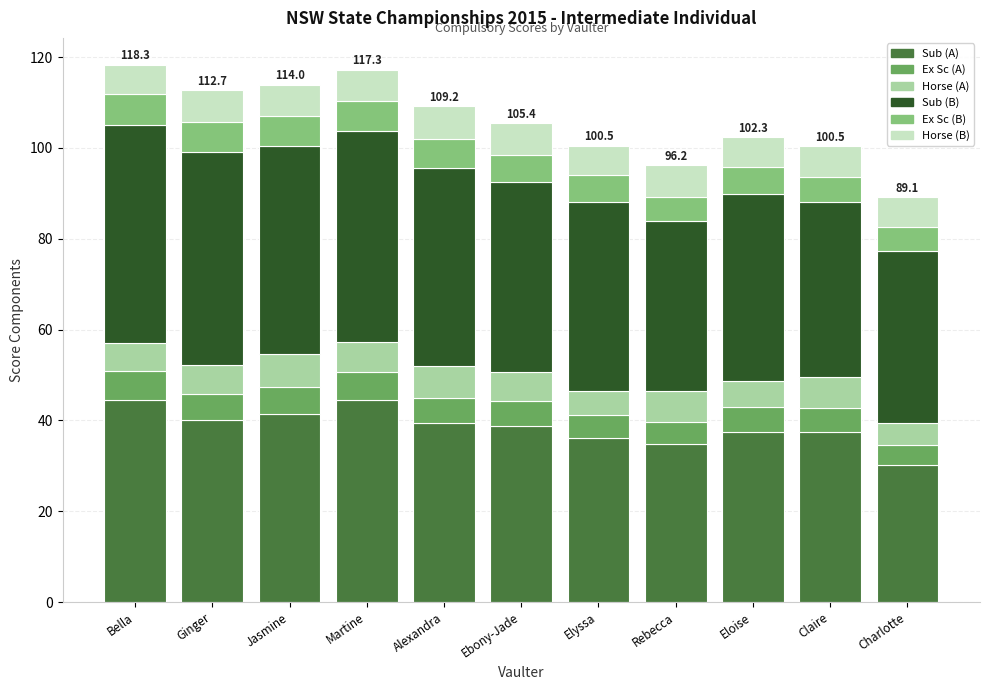

What is the total value across all series at Claire?

100.5